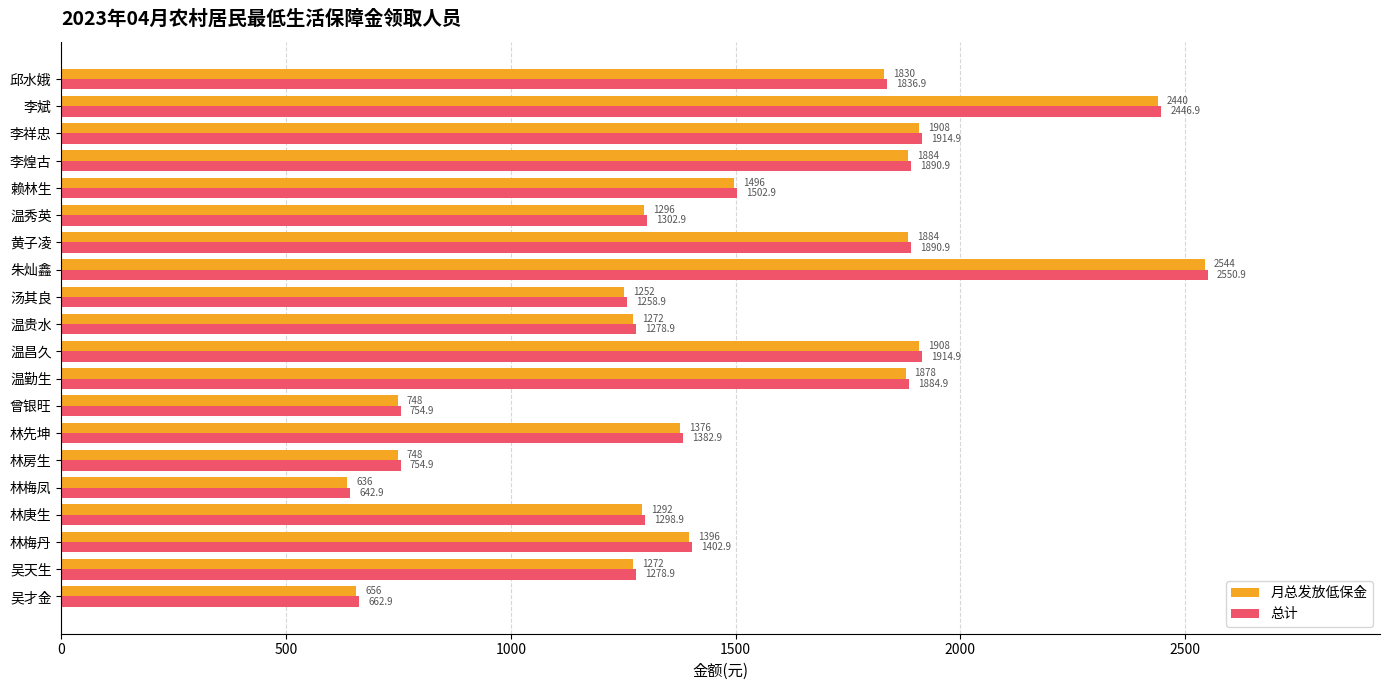

Rank the series at 吴天生 from lowest to highest value.

月总发放低保金, 总计